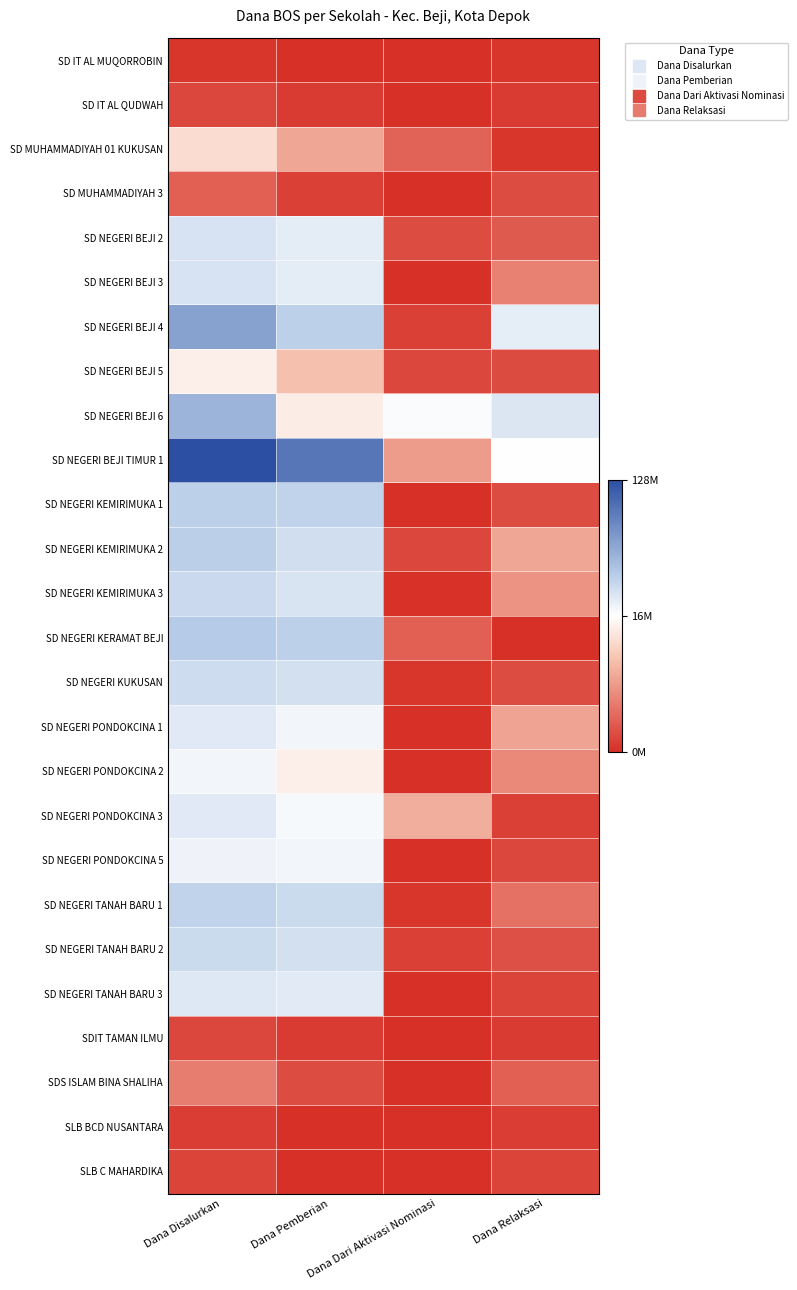

Between Dana Disalurkan and Dana Dari Aktivasi Nominasi, which series saw the biggest shift?

SD NEGERI BEJI TIMUR 1